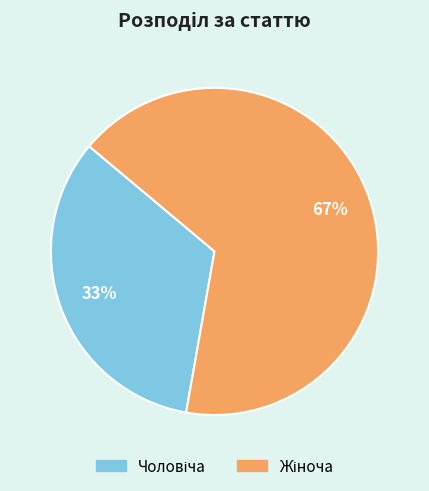

Is there a majority slice in this chart?

Yes